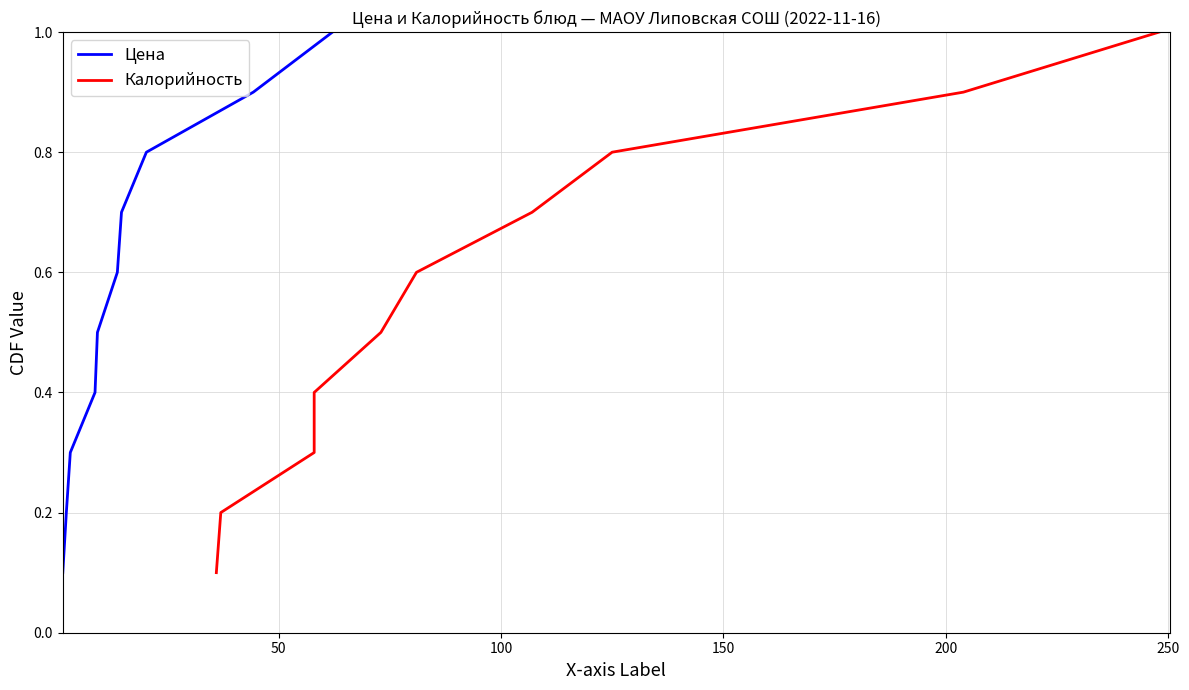

What is the maximum value for Цена?

1.0